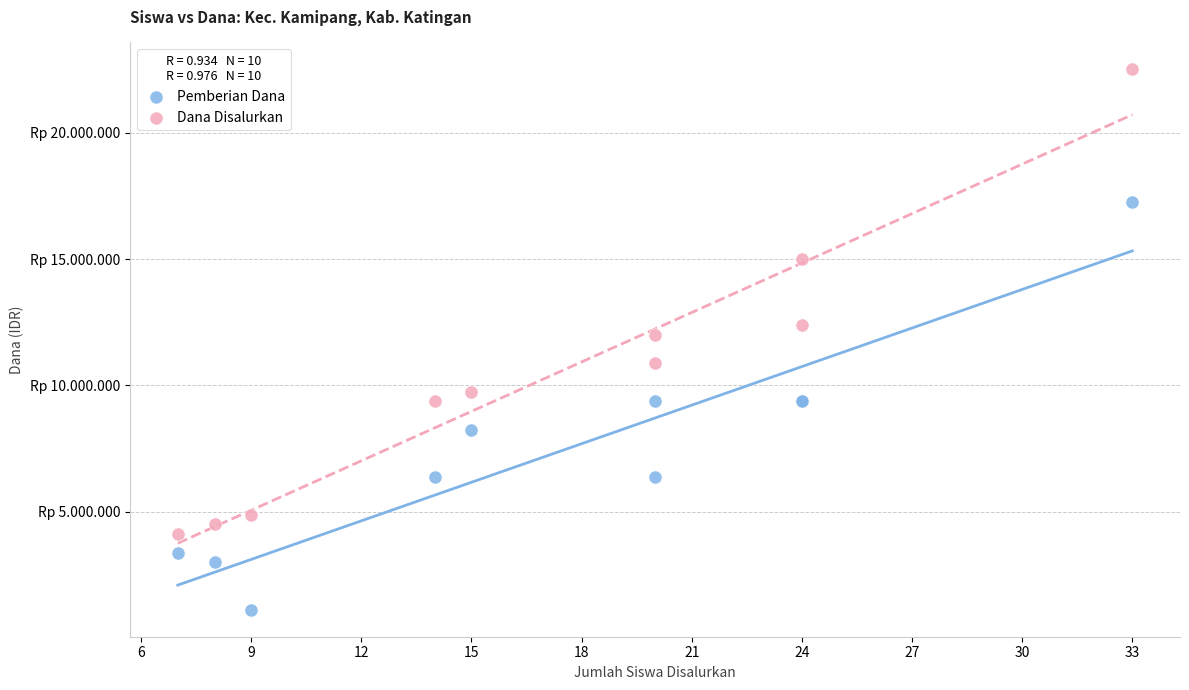

Which series has the largest Y range (max minus min)?

Dana Disalurkan